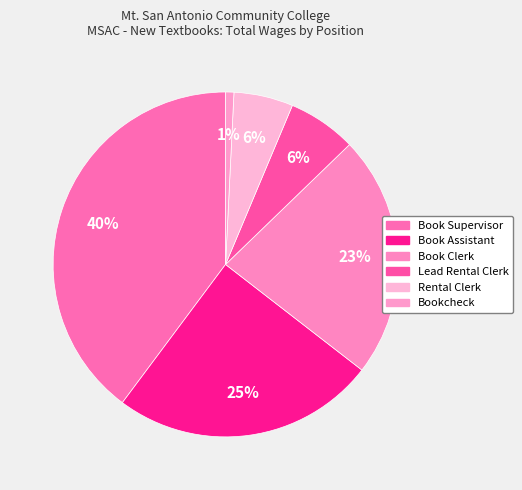

What is the change in value from Book Supervisor to Bookcheck?

-20876